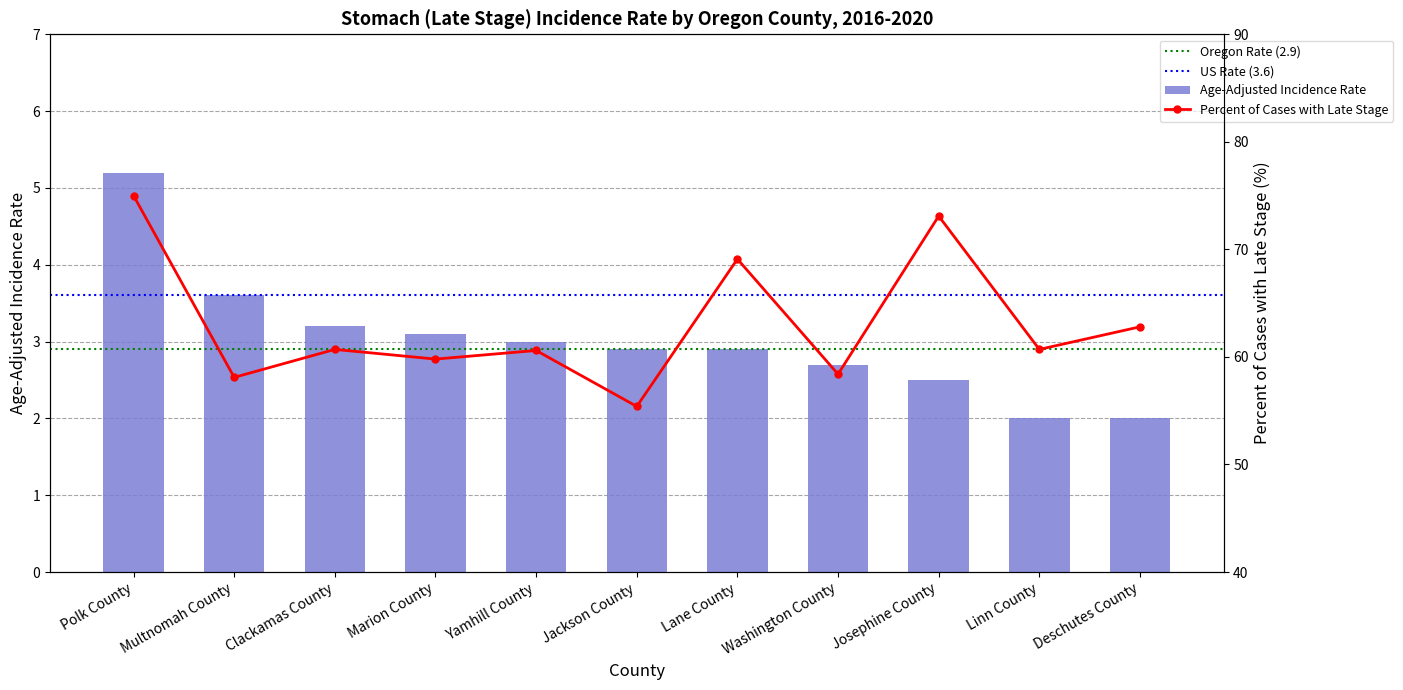

What is the difference between the maximum and minimum values in the Age-Adjusted Incidence Rate series?

3.2